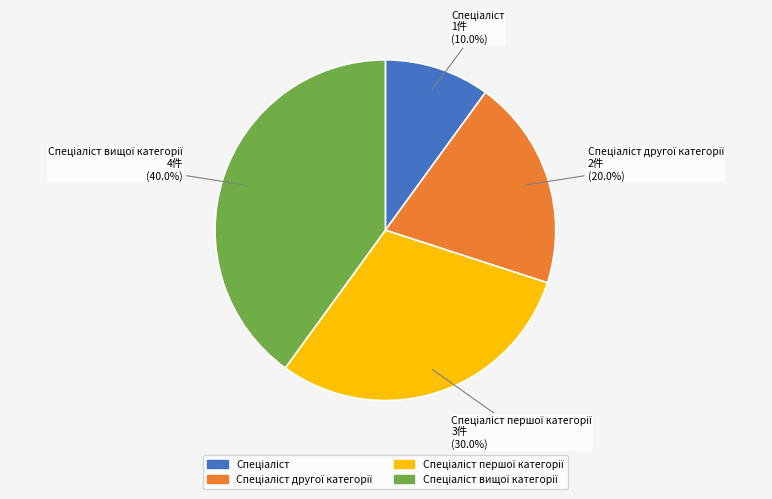

Is there a majority slice in this chart?

No